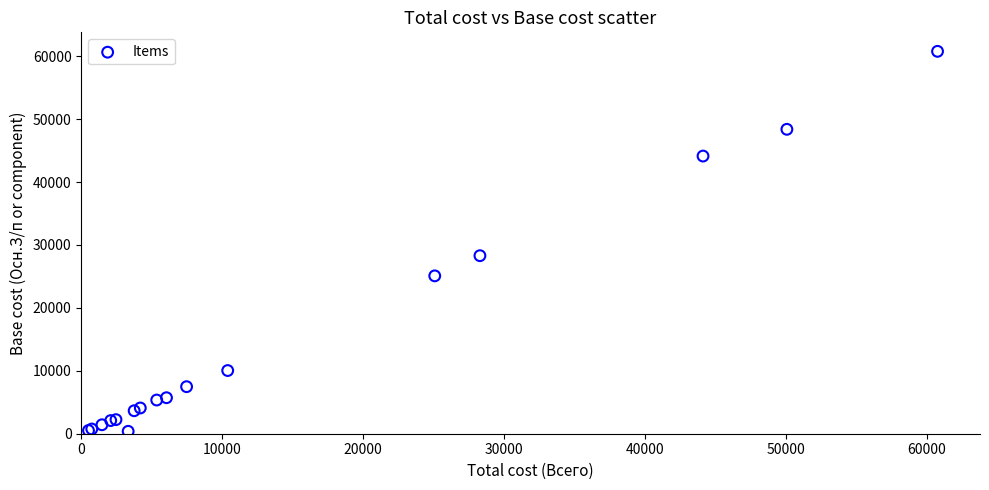

What Y value in the scatter plot is closest to 30574?

28291.9